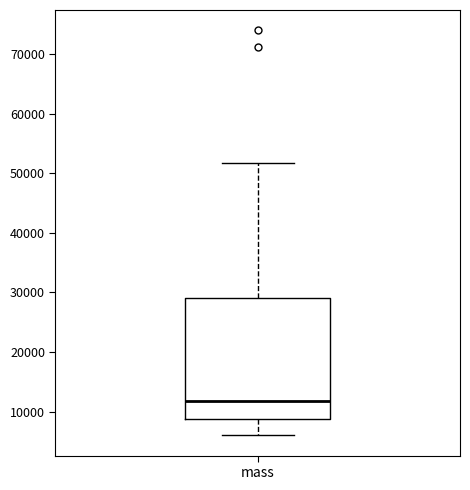

Transcribe this box plot: give where the median line is, the range the box spans, and where the two whiskers end, as read against the y-axis. The values are not printed on the chart, so give them approximately, as read against the axis.

median 12000, box 9000 to 29000, whiskers 6000 to 52000